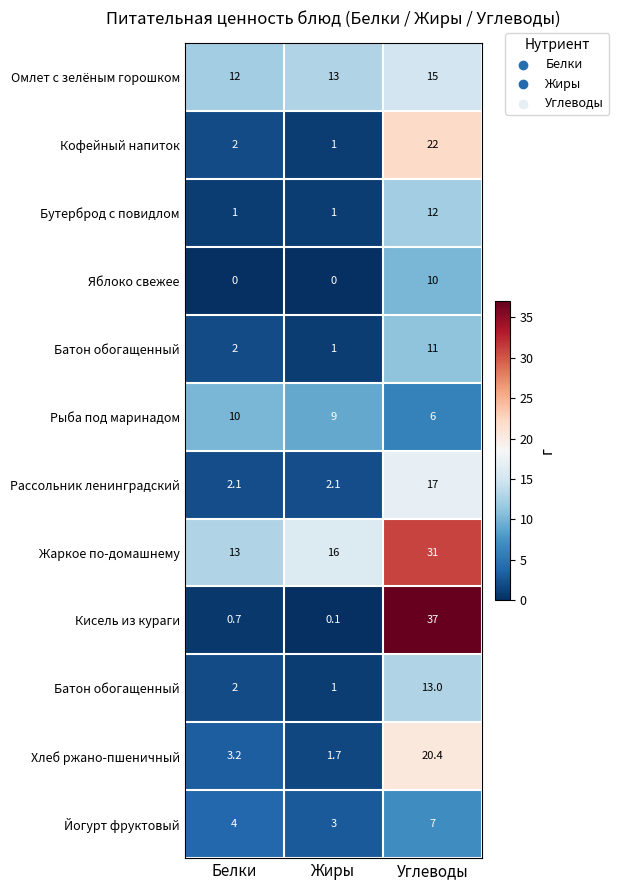

At which category is the sum across all series the highest?

Углеводы